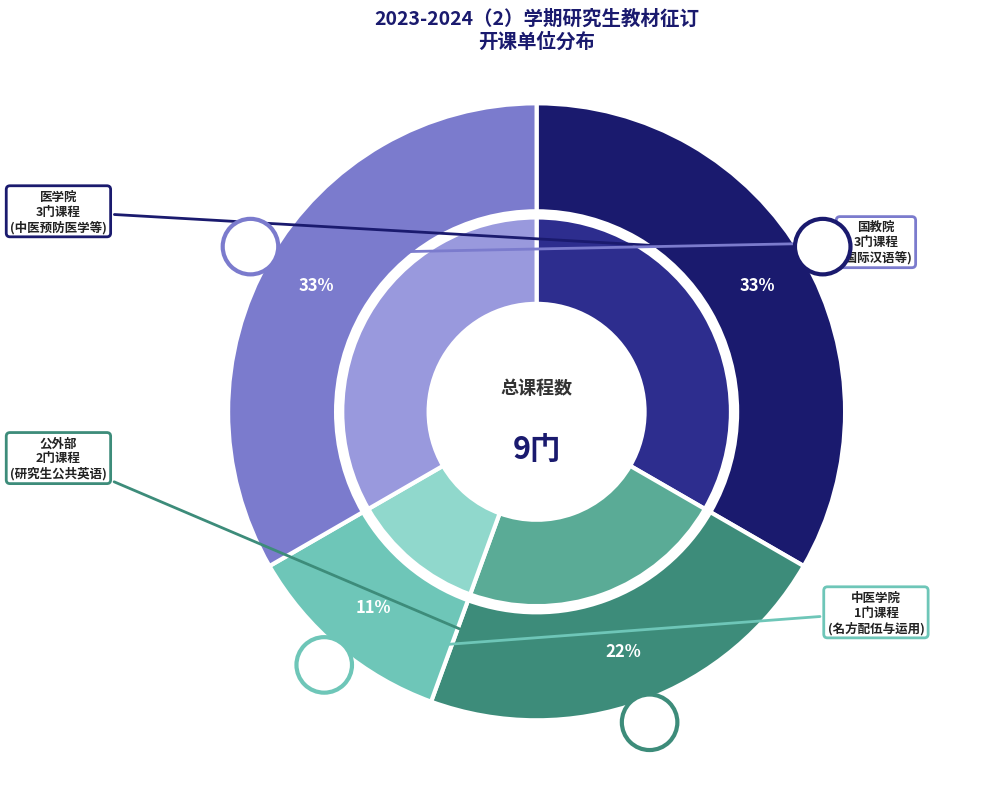

To the nearest percent, what percentage of the pie is 国教院?

33%